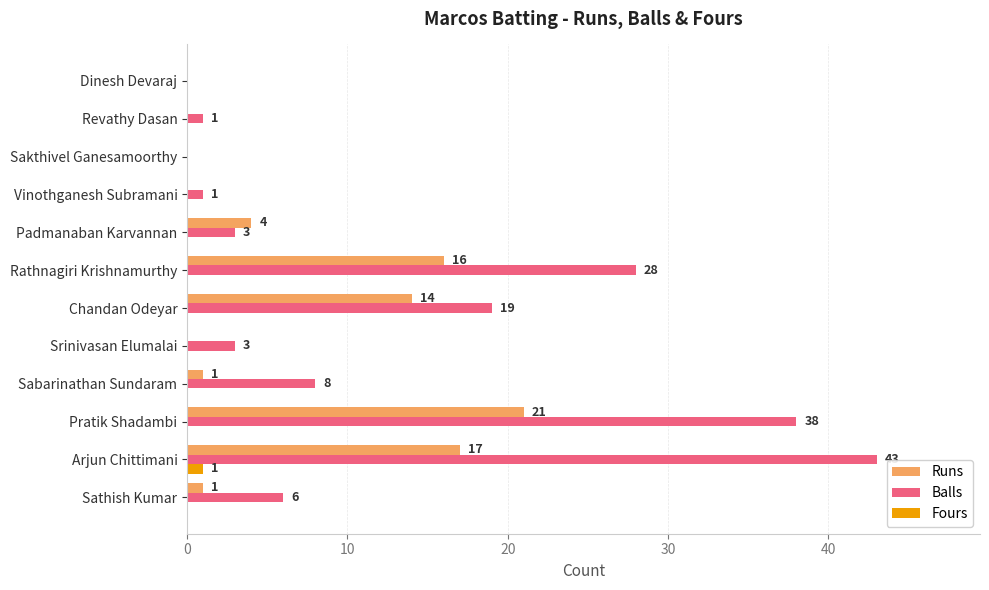

What is the greatest value displayed?

43